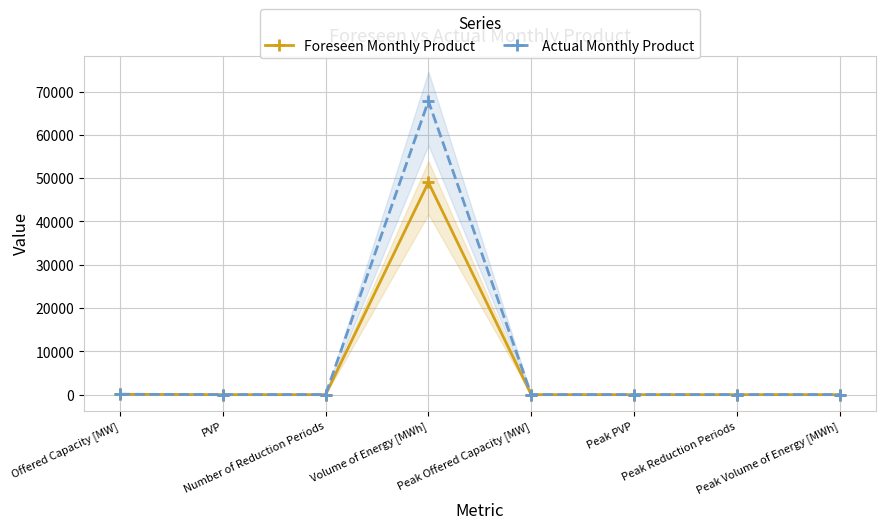

What is the difference between the maximum and minimum values in the Foreseen Monthly Product series?

49028.0